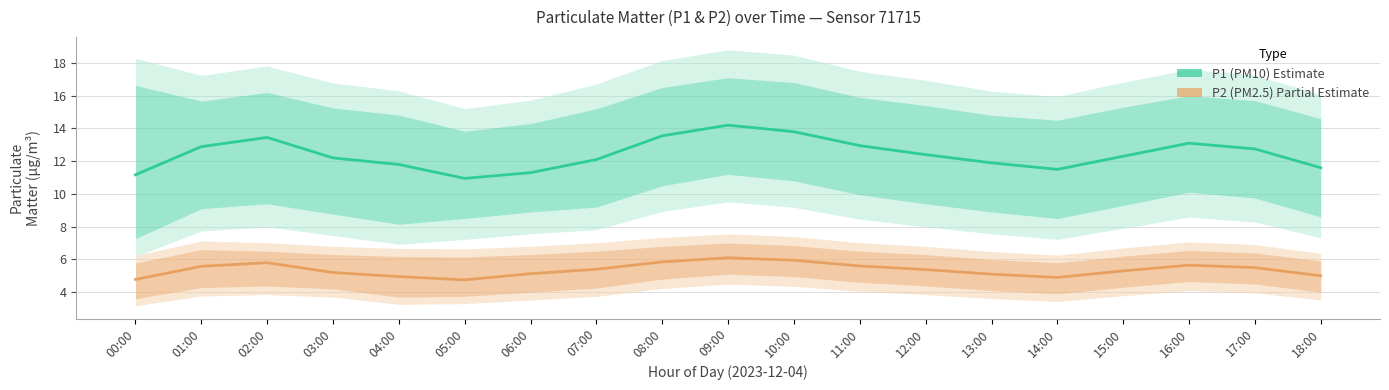

How many lines are shown in the chart?

2